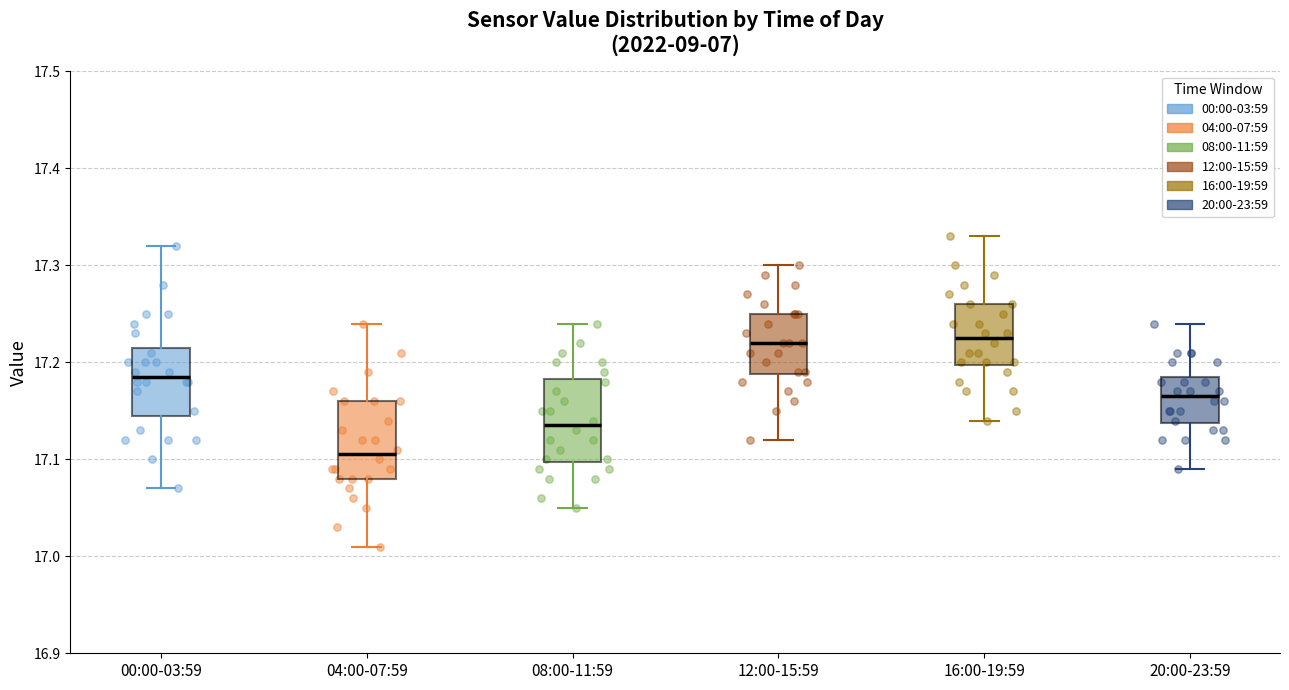

Reading left to right, read every box against the y-axis: the position of its median line, the range the box covers, and the ends of its whiskers. The values are not printed on the chart, so give them approximately, as read against the axis.

00:00-03:59: median 17.19, box 17.15 to 17.22, whiskers 17.07 to 17.32
04:00-07:59: median 17.11, box 17.08 to 17.16, whiskers 17.01 to 17.24
08:00-11:59: median 17.14, box 17.10 to 17.18, whiskers 17.05 to 17.24
12:00-15:59: median 17.22, box 17.19 to 17.25, whiskers 17.12 to 17.30
16:00-19:59: median 17.23, box 17.20 to 17.26, whiskers 17.14 to 17.33
20:00-23:59: median 17.17, box 17.14 to 17.19, whiskers 17.09 to 17.24